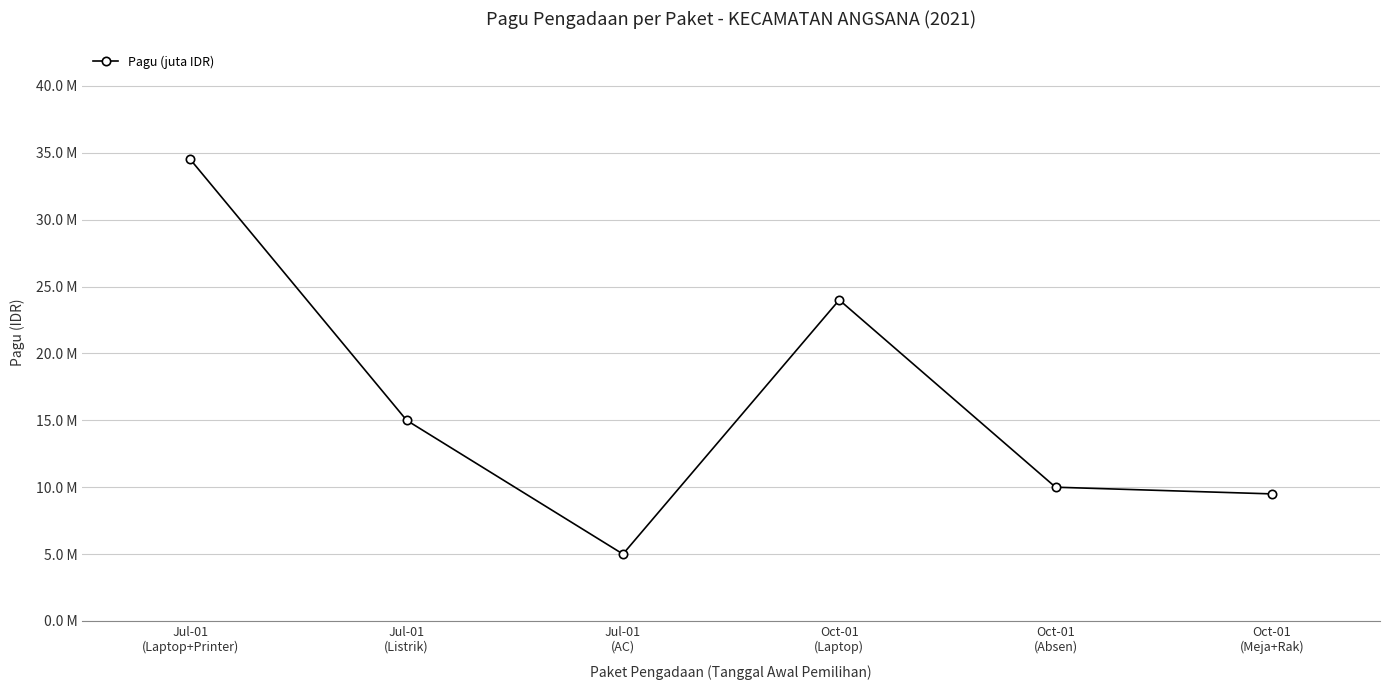

Rank the categories by value from lowest to highest.

Jul-01
(AC), Oct-01
(Meja+Rak), Oct-01
(Absen), Jul-01
(Listrik), Oct-01
(Laptop), Jul-01
(Laptop+Printer)